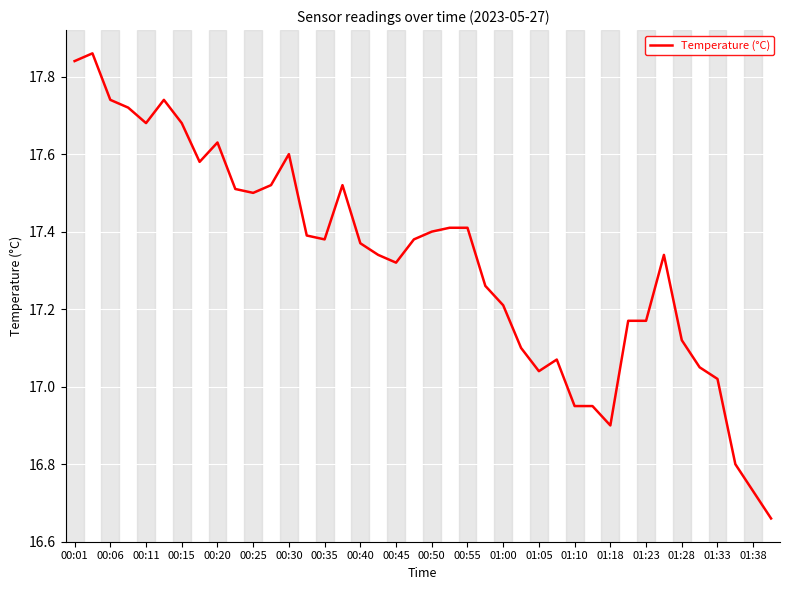

True or false: the data has more than 0 interior local peaks.

True